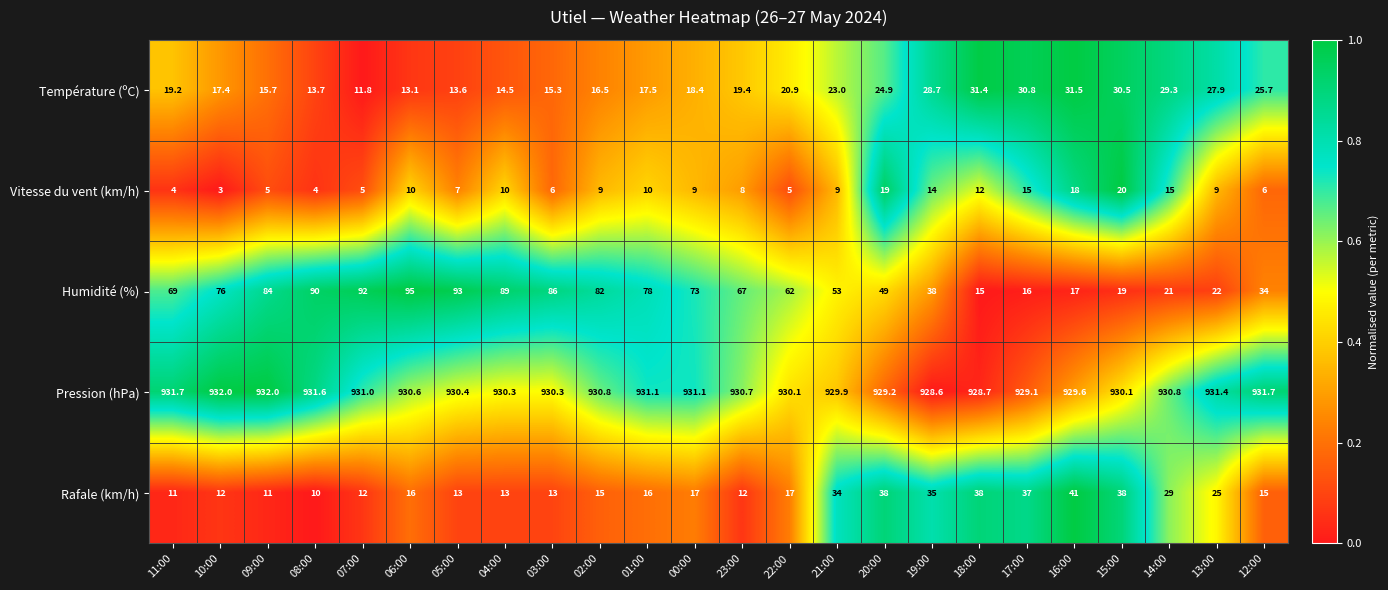

Where does the Température (ºC) series first go above 19?

11:00